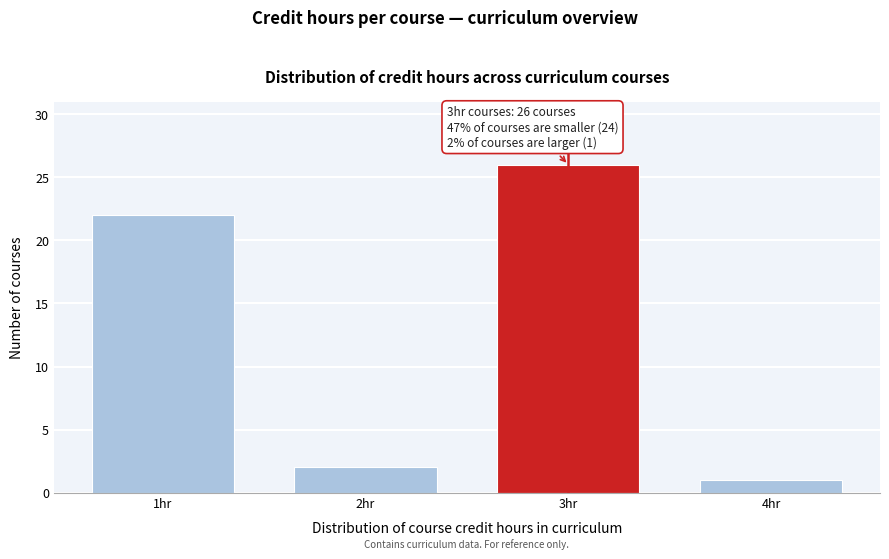

Reading left to right, transcribe all the data shown in this chart.

1hr=22	2hr=2	3hr=26	4hr=1